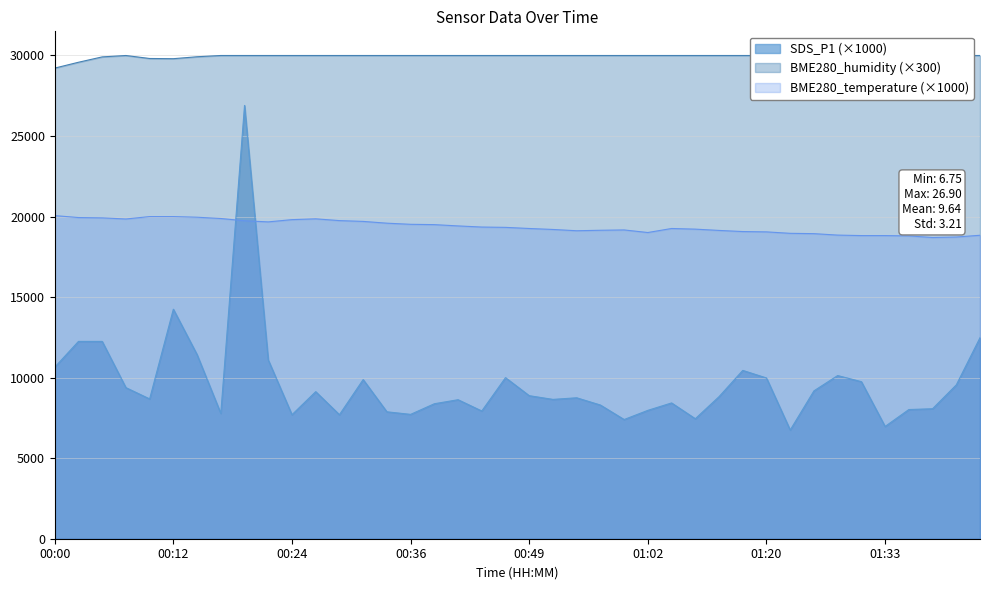

Reading left to right, list all the values displayed in this chart.

00:00=10650	00:02=12250	00:05=12250	00:07=9380	00:10=8680	00:12=14250	00:15=11430	00:17=7780	00:19=26900	00:22=11100	00:24=7700	00:27=9130	00:29=7700	00:32=9880	00:34=7880	00:36=7720	00:39=8380	00:41=8630	00:44=7930	00:47=10000	00:49=8880	00:51=8650	00:54=8750	00:57=8300	00:59=7400	01:02=7970	01:07=8430	01:09=7450	01:15=8820	01:17=10450	01:20=9980	01:23=6750	01:26=9180	01:28=10130	01:31=9750	01:33=6970	01:36=8020	01:39=8070	01:42=9550	01:44=12480